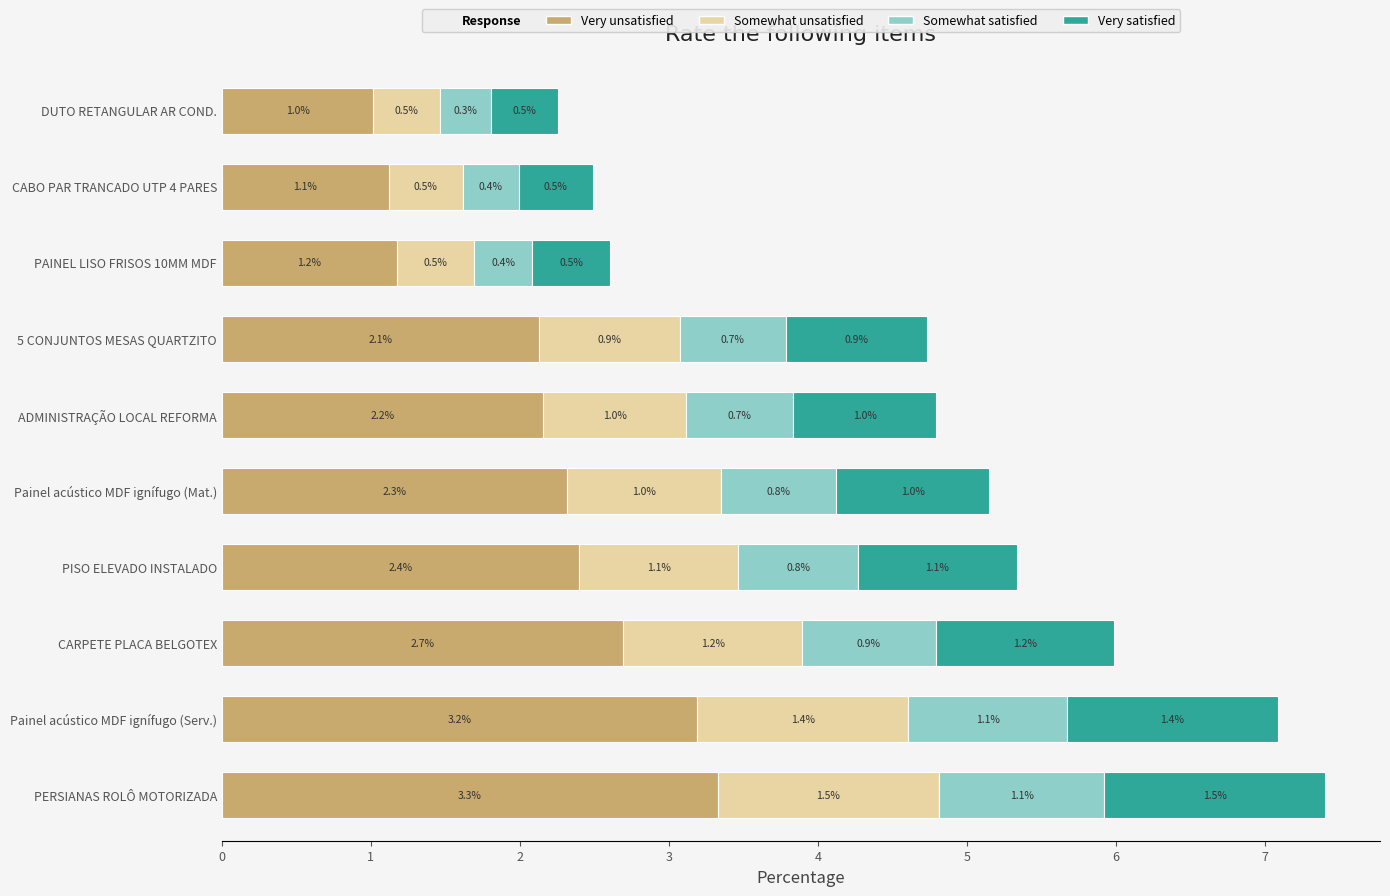

What is the lowest value of the Very unsatisfied series?

1.0